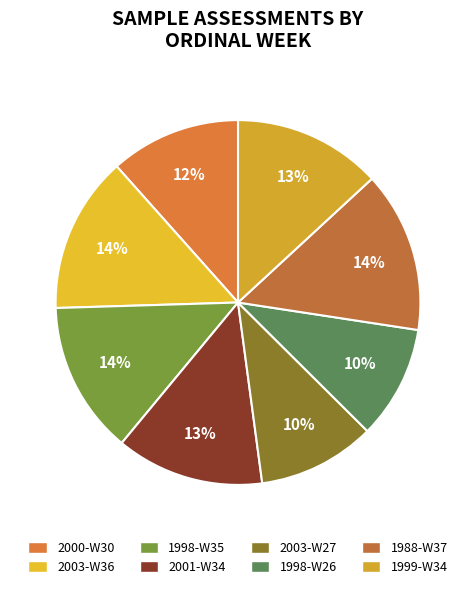

To the nearest percent, what percentage of the pie is 2001-W34?

13%